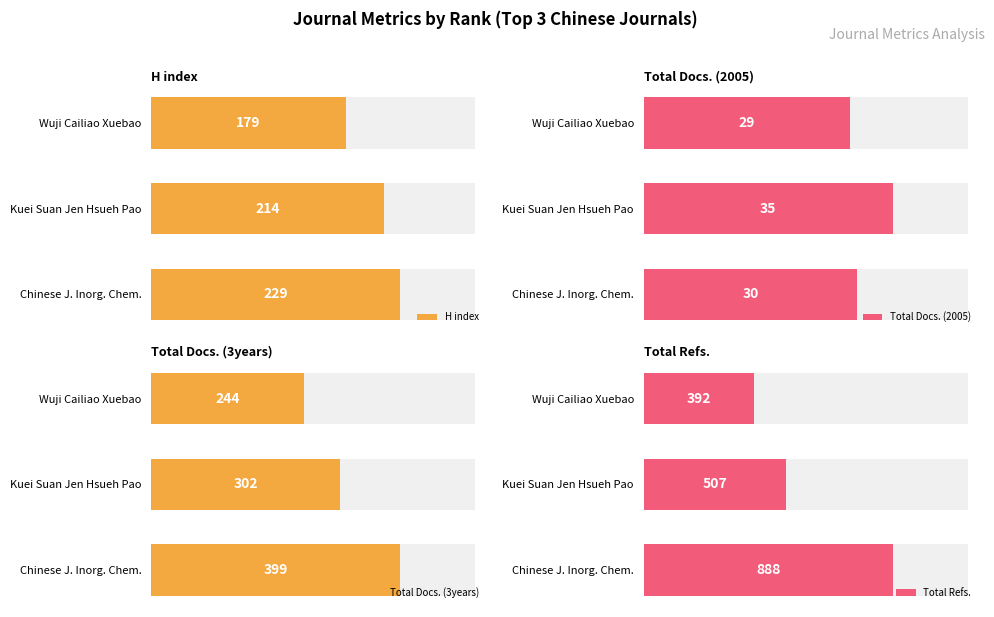

Which series has the largest total across all categories?

Total Refs.